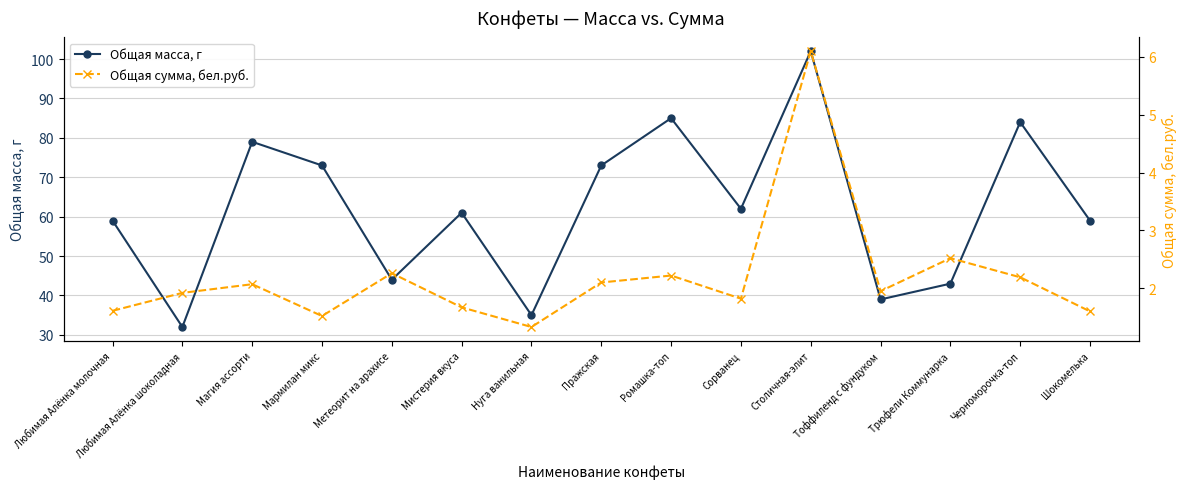

True or false: Общая масса, г and Общая сумма, бел.руб. cross at least once.

False